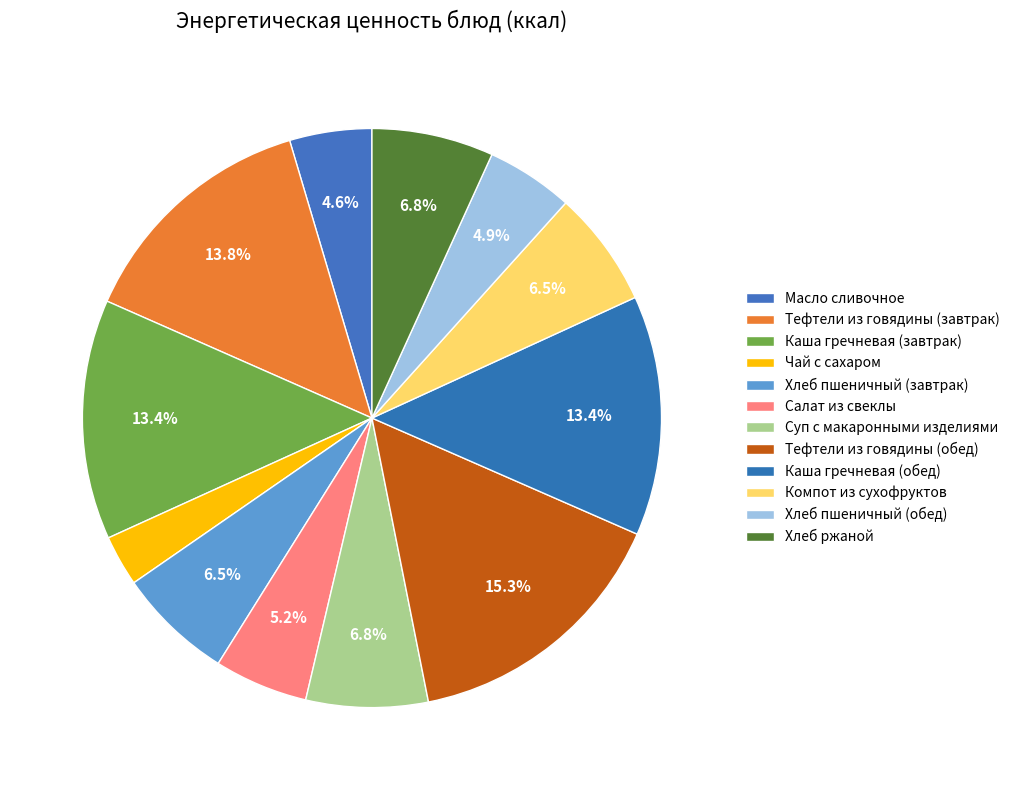

To the nearest percent, what is the difference between the largest and smallest slice percentages?

12%